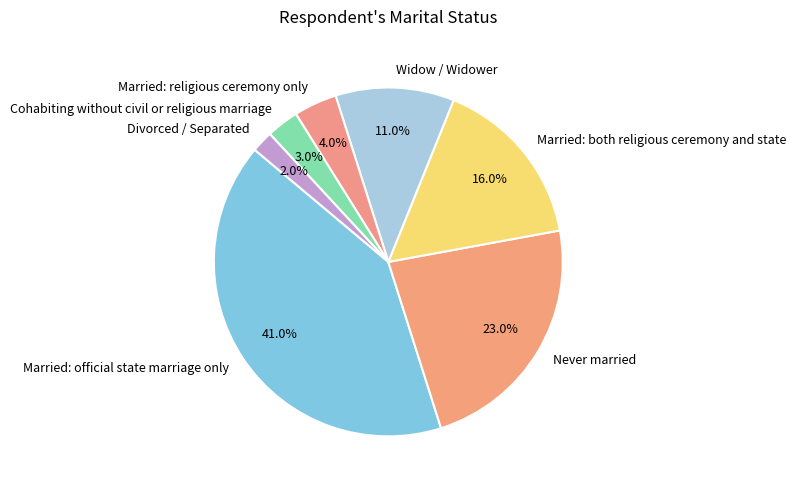

To the nearest percent, what percentage of the pie is Divorced / Separated?

2%